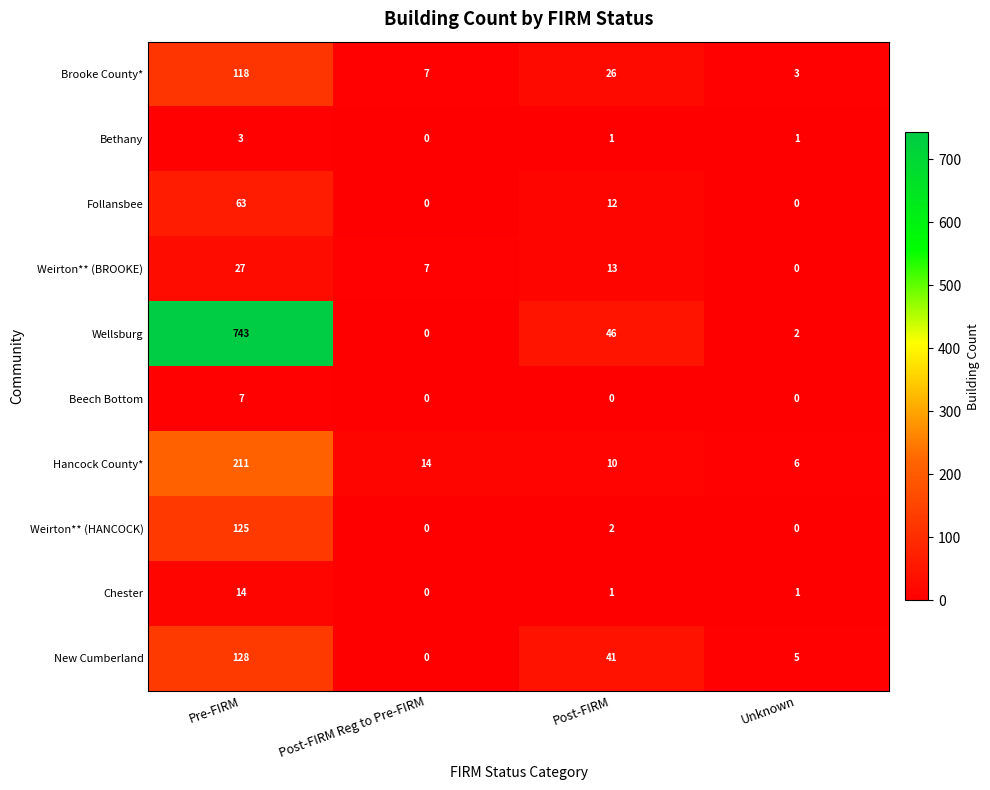

What is the total value across all series at Post-FIRM Reg to Pre-FIRM?

28